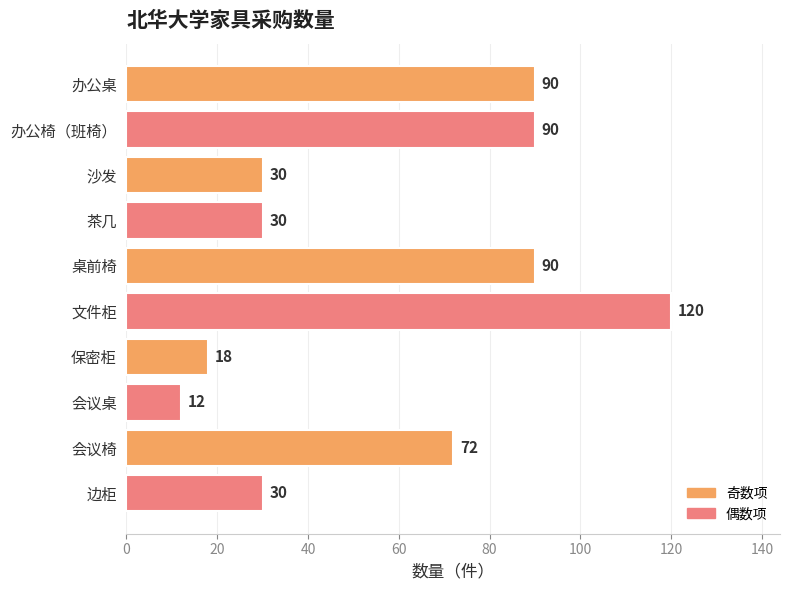

What is the maximum value shown in the chart?

120